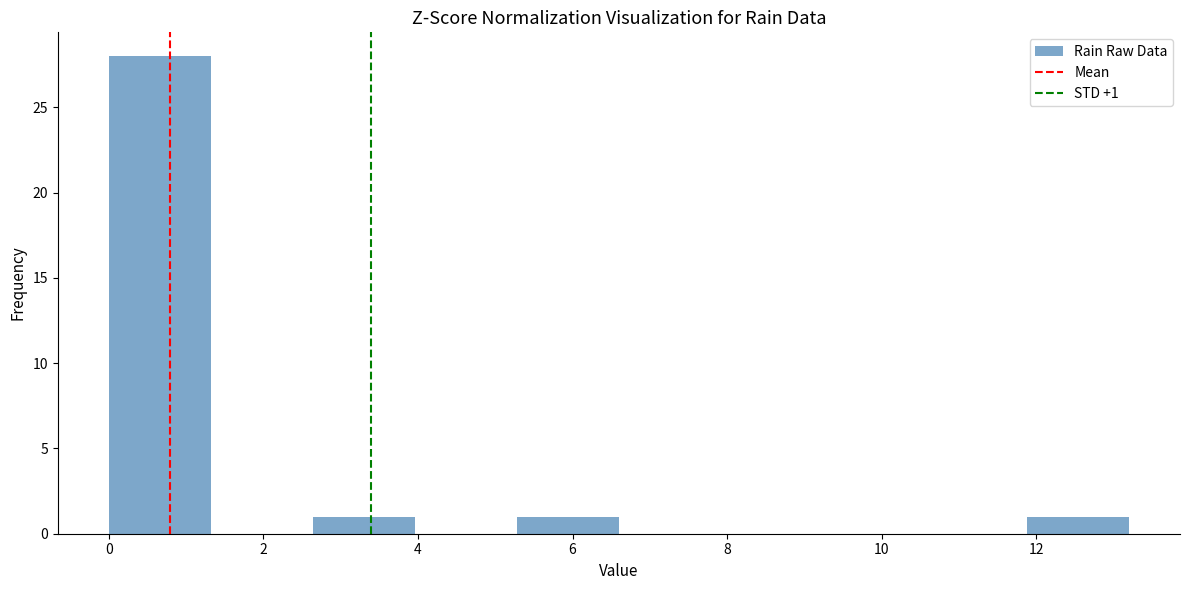

Which range on the x-axis has the tallest bar?

0.00 to 1.32